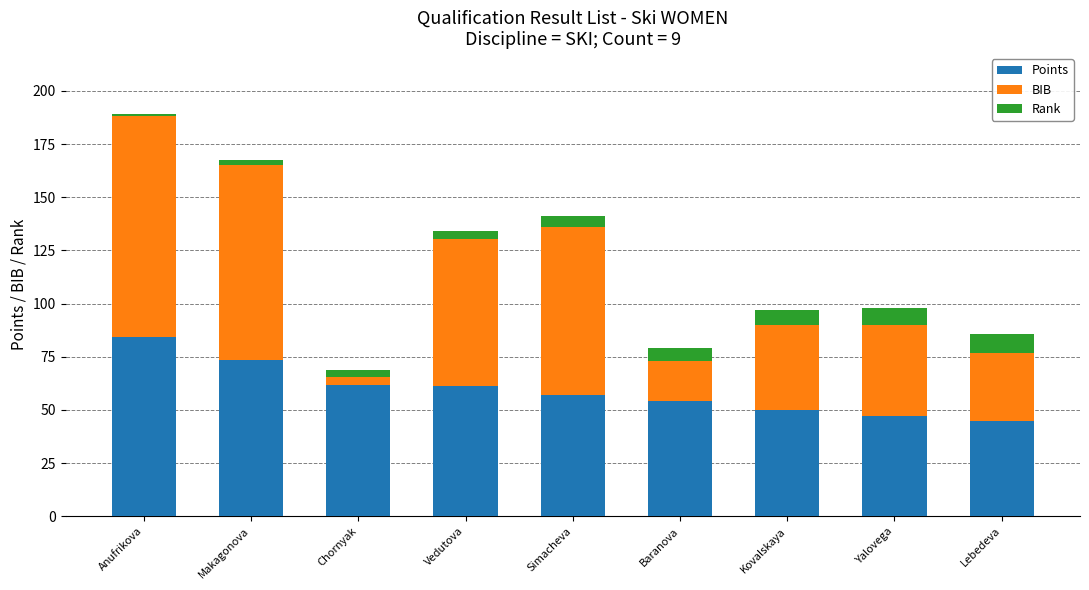

Where is Points nearest to the value 64?

Chornyak